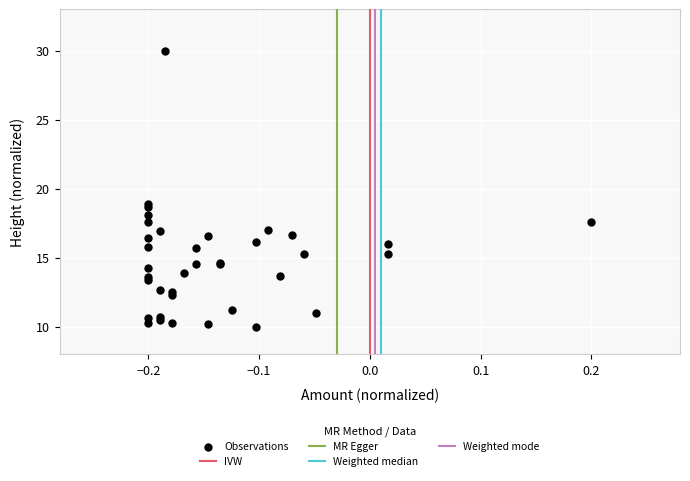

What Y value in the scatter plot is closest to 20?

18.9